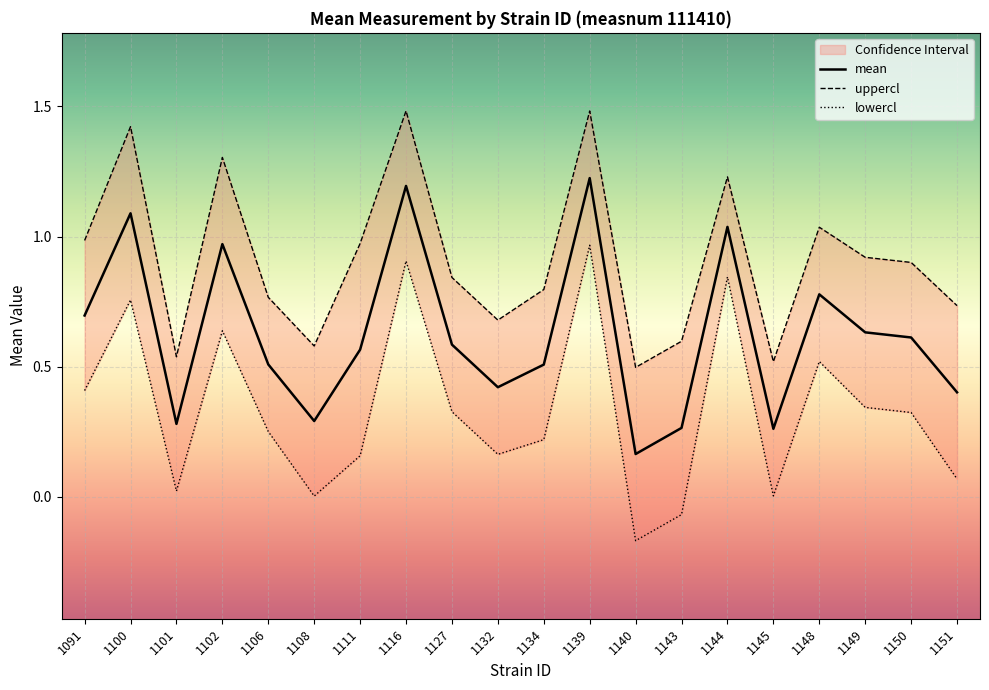

True or false: lowercl and uppercl intersect in this chart.

False